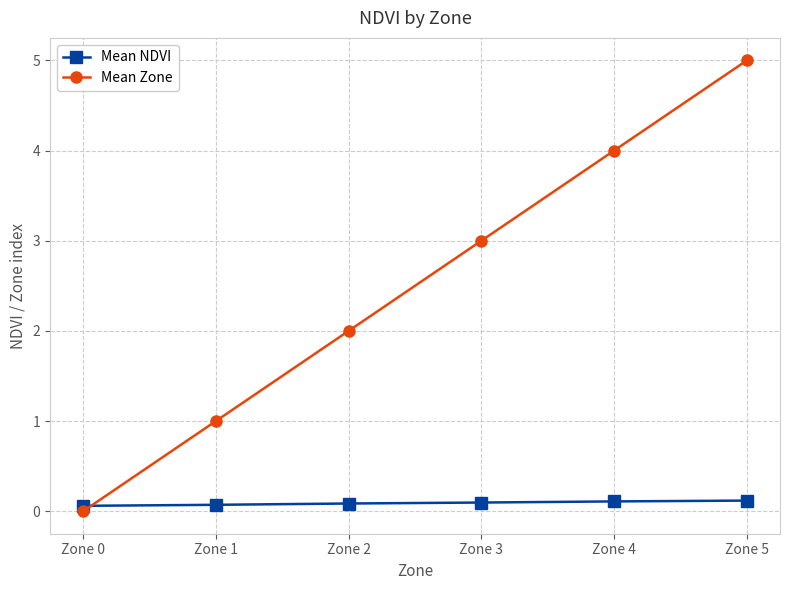

What is the value of the Mean Zone point at the 3rd from the left?

2.0